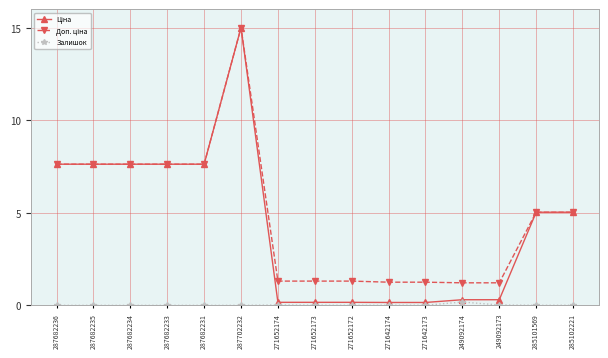

Which label corresponds to the largest value in the chart?

287702232